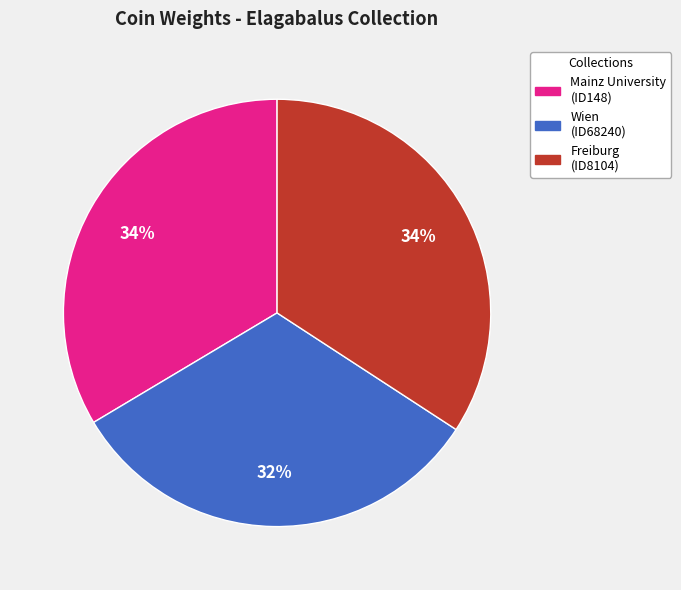

Is there any slice that represents more than half of the pie?

No